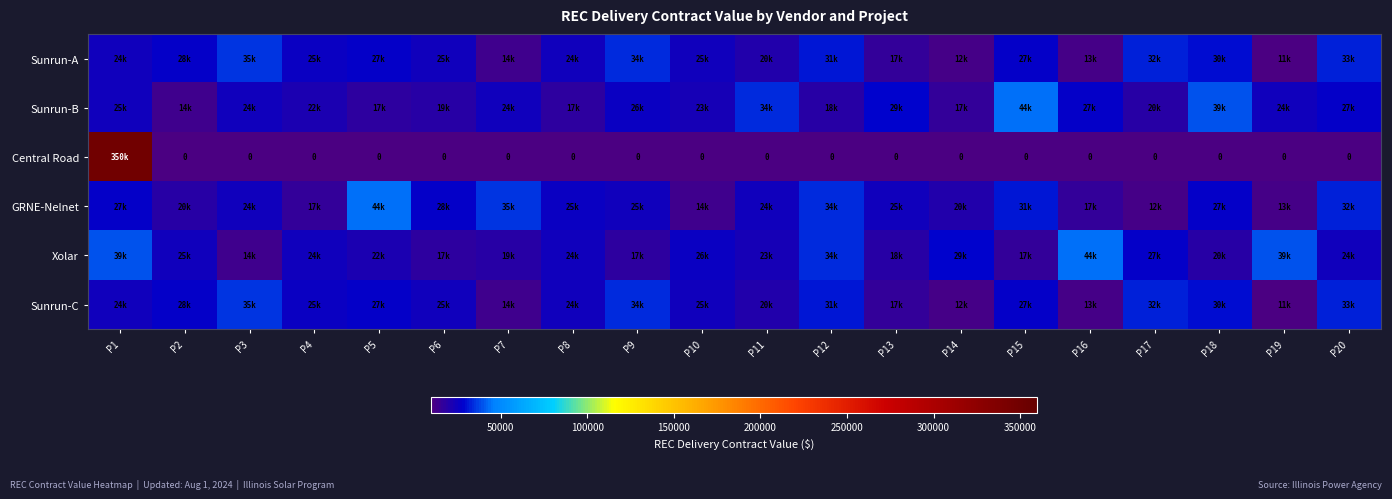

How many distinct data groups are displayed?

6